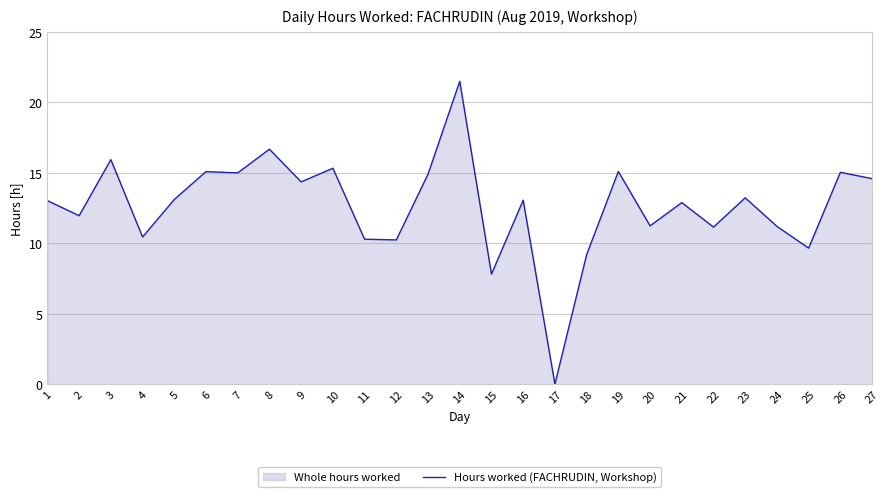

Where does the data first go above 13?

1